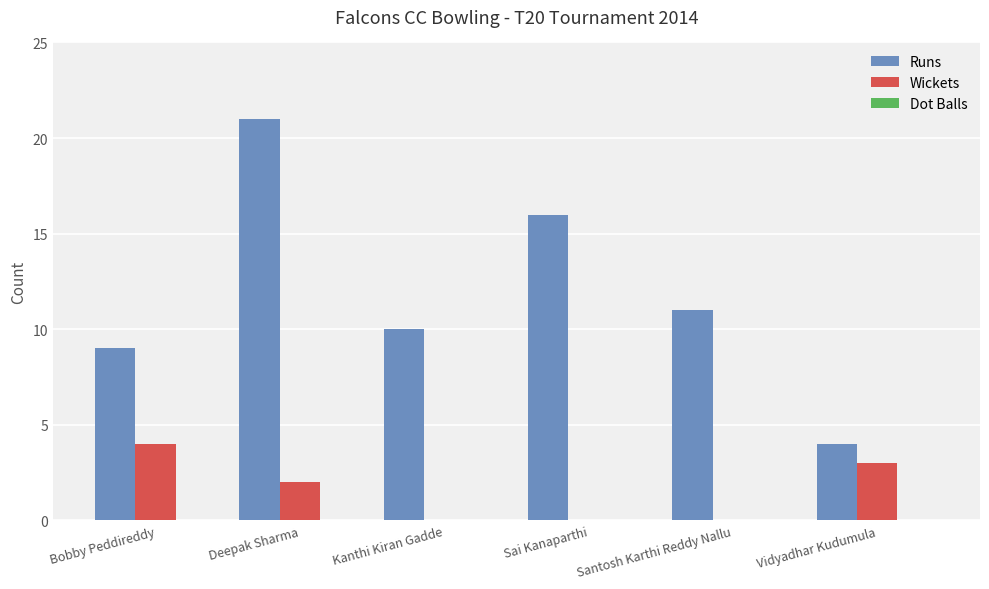

What is the sum of all Runs values?

71